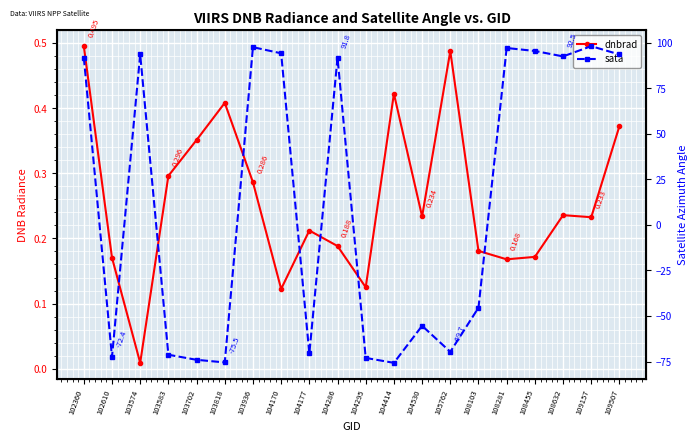

Reading left to right, what are all the values shown in this chart?

dnbrad: 0.5	0.2	0.0	0.3	0.4	0.4	0.3	0.1	0.2	0.2	0.1	0.4	0.2	0.5	0.2	0.2	0.2	0.2	0.2	0.4
sata: 91.8	-72.4	93.6	-71.3	-74.0	-75.5	97.5	94.2	-70.6	91.8	-73.0	-75.7	-55.4	-69.7	-45.4	97.1	95.4	92.5	98.1	93.5